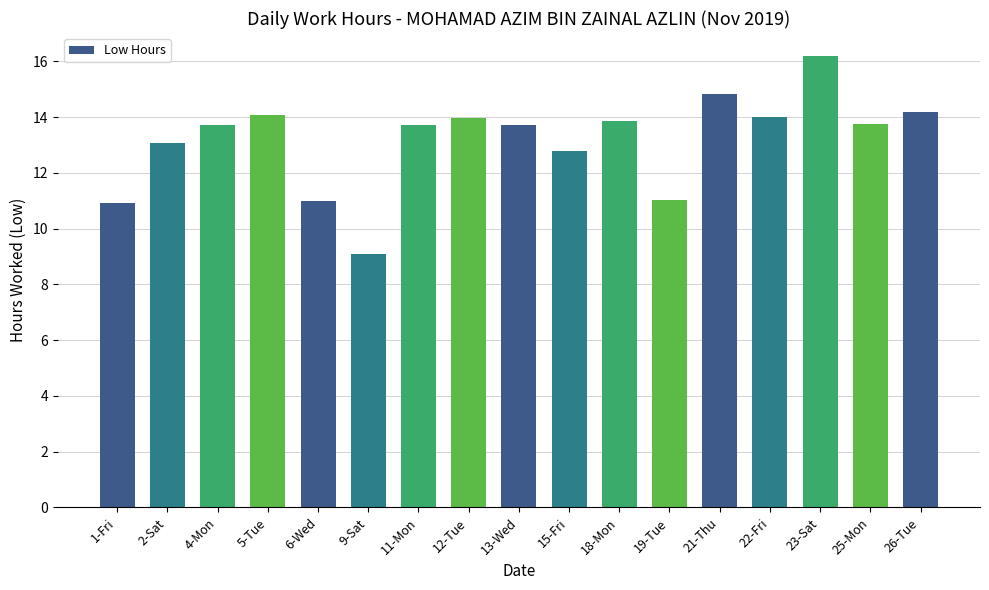

What is the difference between the maximum and minimum values?

7.1